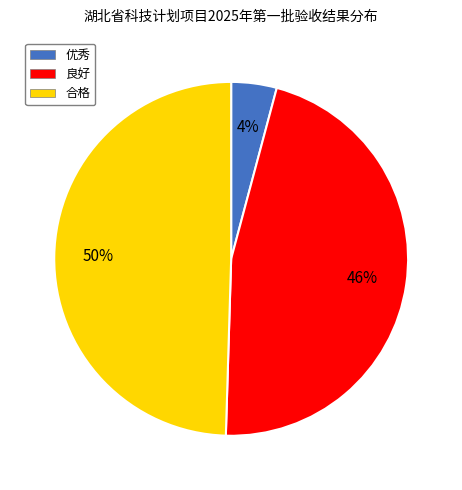

What is the ratio of the value at 合格 to the value at 良好?

1.1